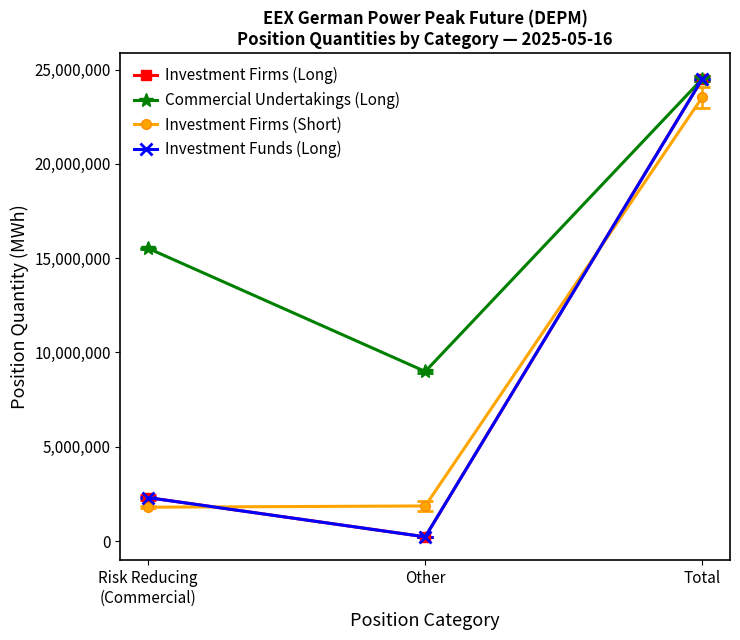

At which category is the sum across all series the highest?

Total